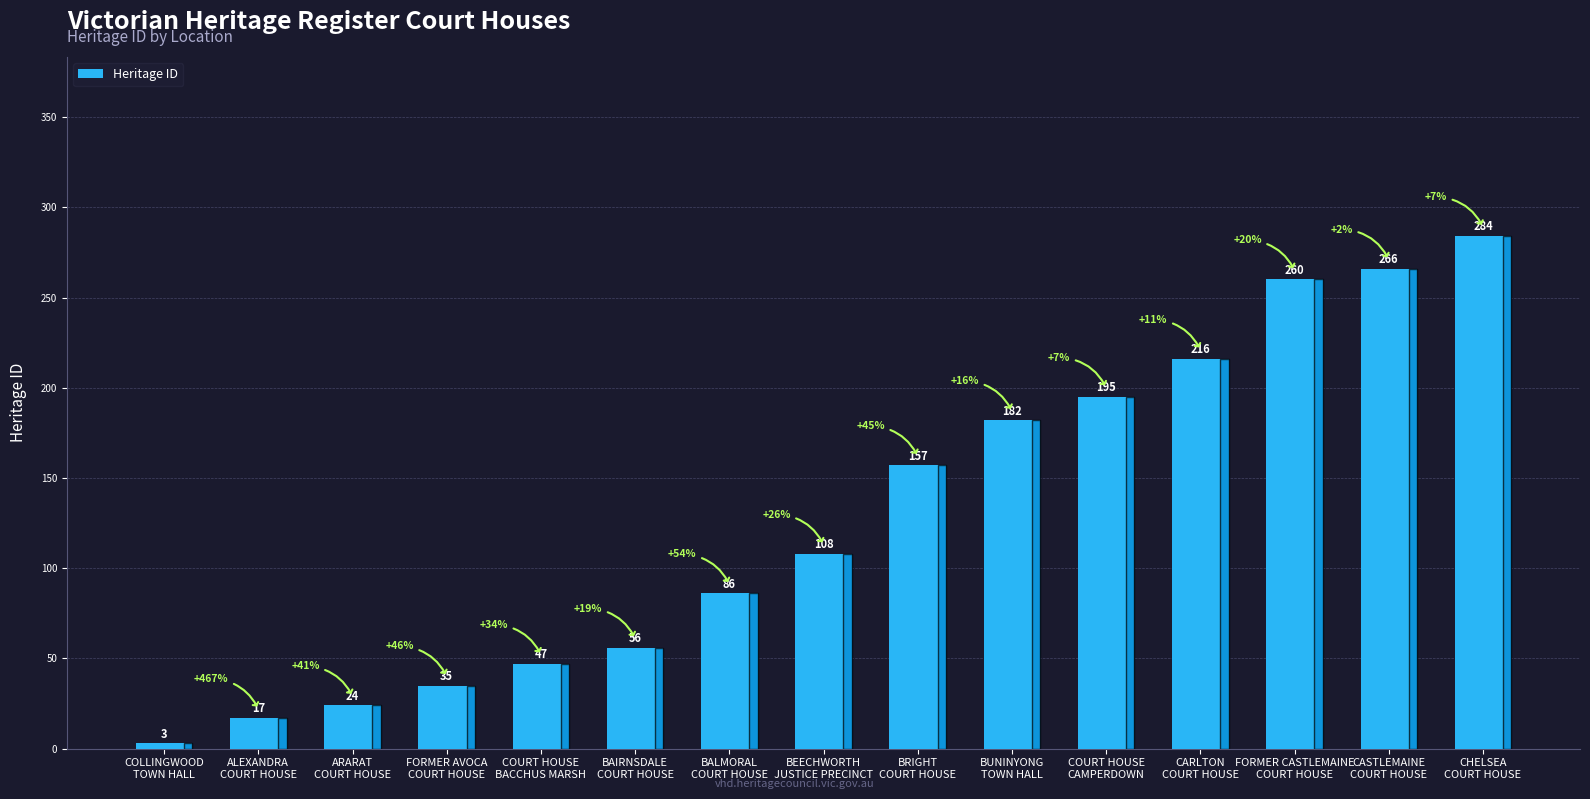

Where is the data nearest to the value 143?

BRIGHT
COURT HOUSE